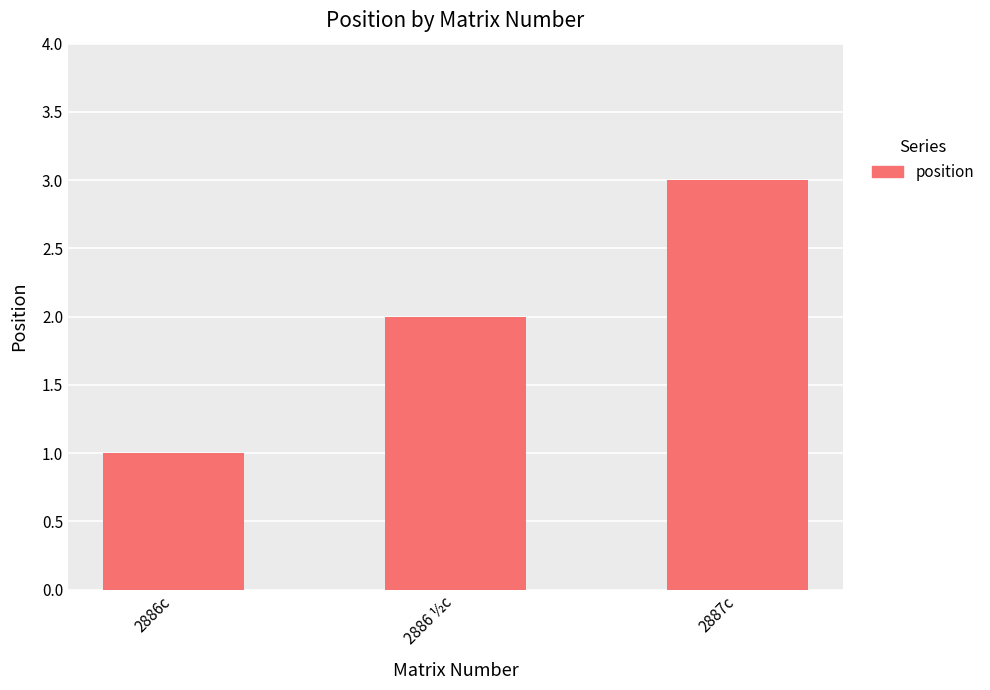

List the labels in order of value, smallest first.

2886c, 2886 ½c, 2887c